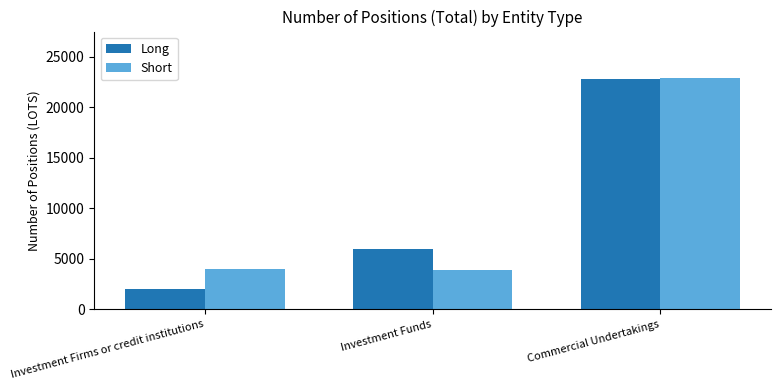

Which series has the widest spread of values?

Long